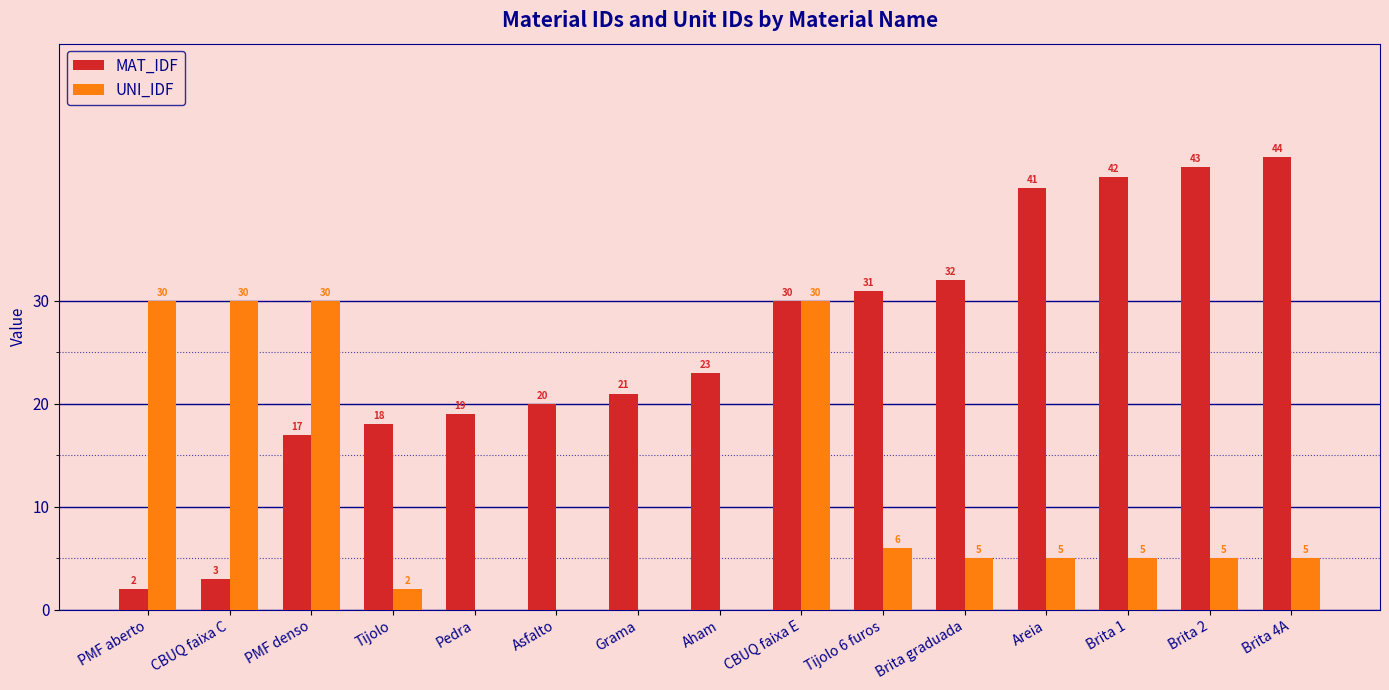

What is the spread (max minus min) of values at PMF denso?

13